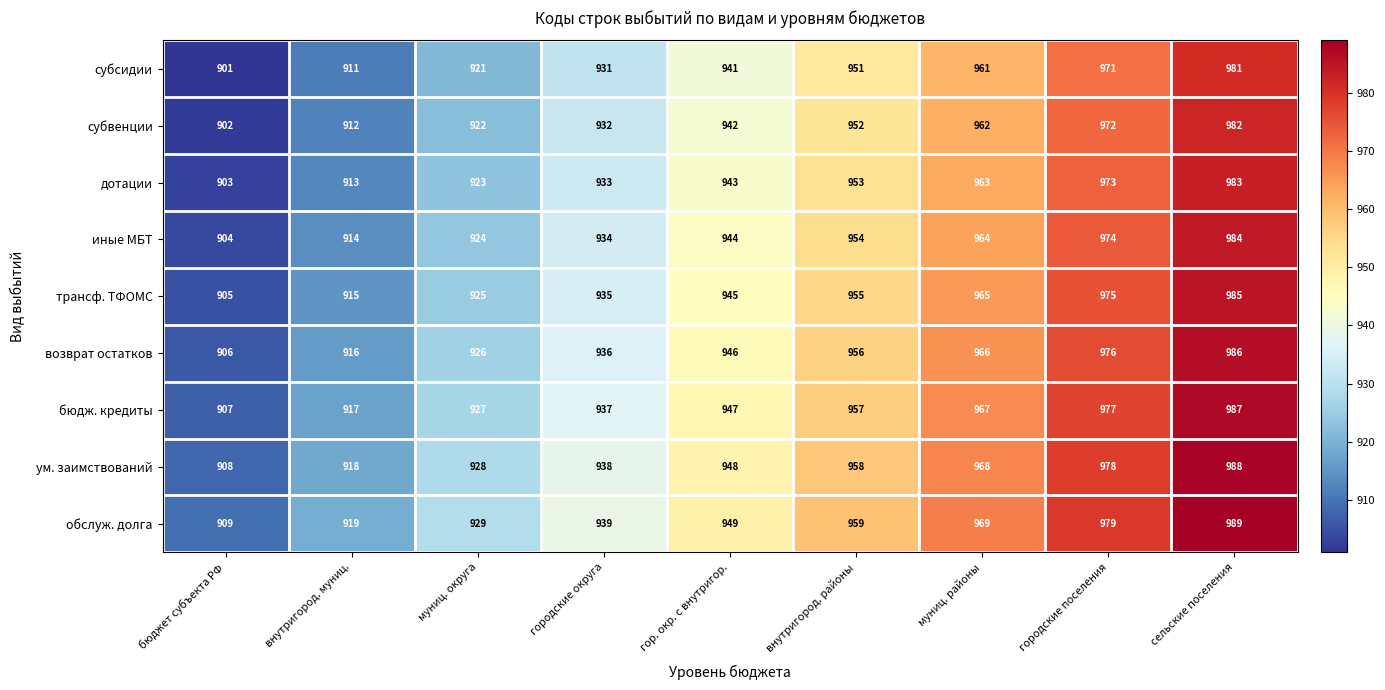

Count the number of categories in the chart.

9